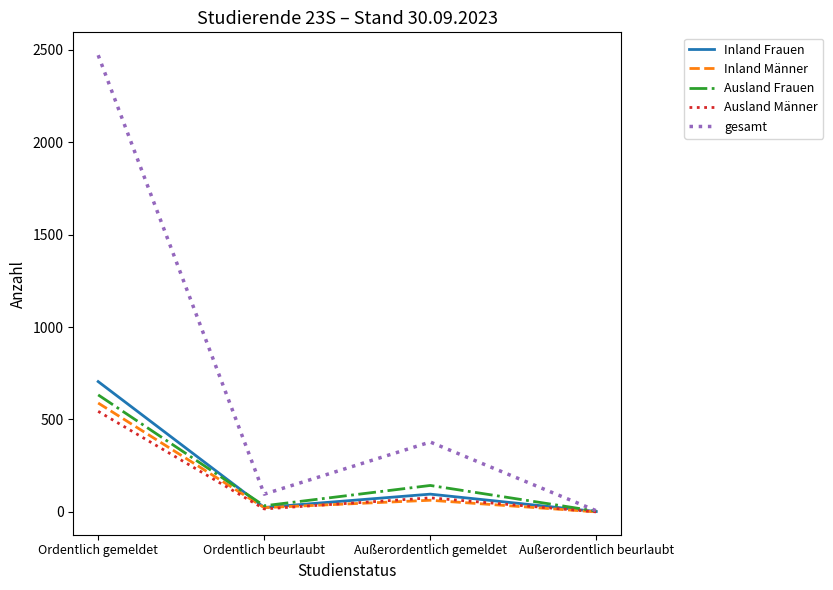

True or false: Ausland Frauen has a value of 633 at Ordentlich gemeldet.

True